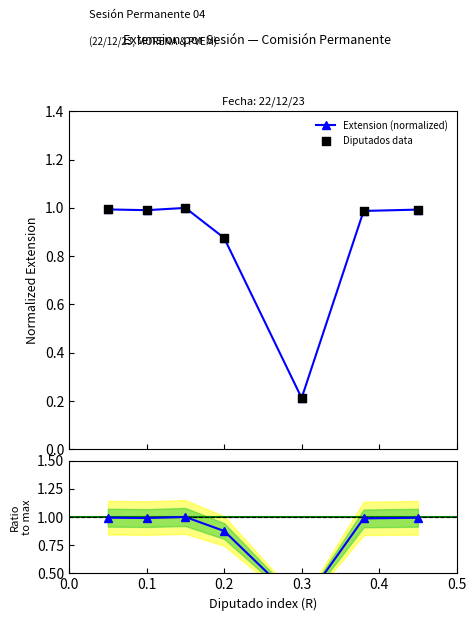

Which series has the largest Y range (max minus min)?

Extension (normalized)